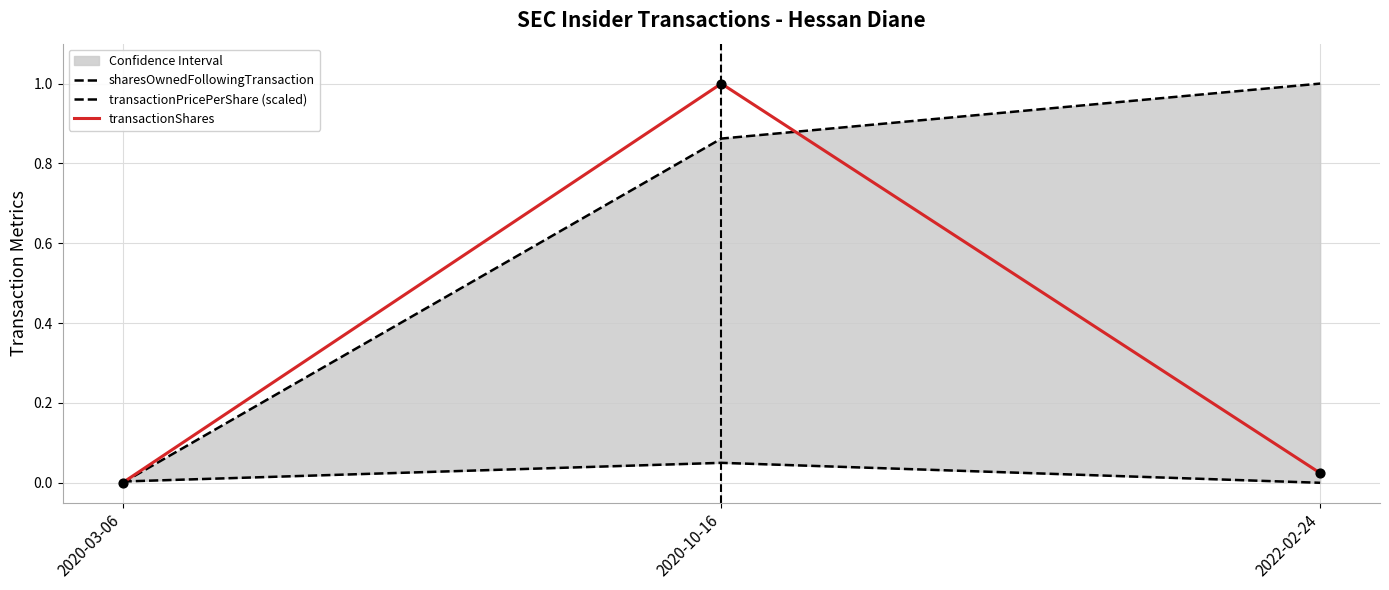

What are all the series names shown in the legend?

sharesOwnedFollowingTransaction, transactionPricePerShare (scaled), transactionShares